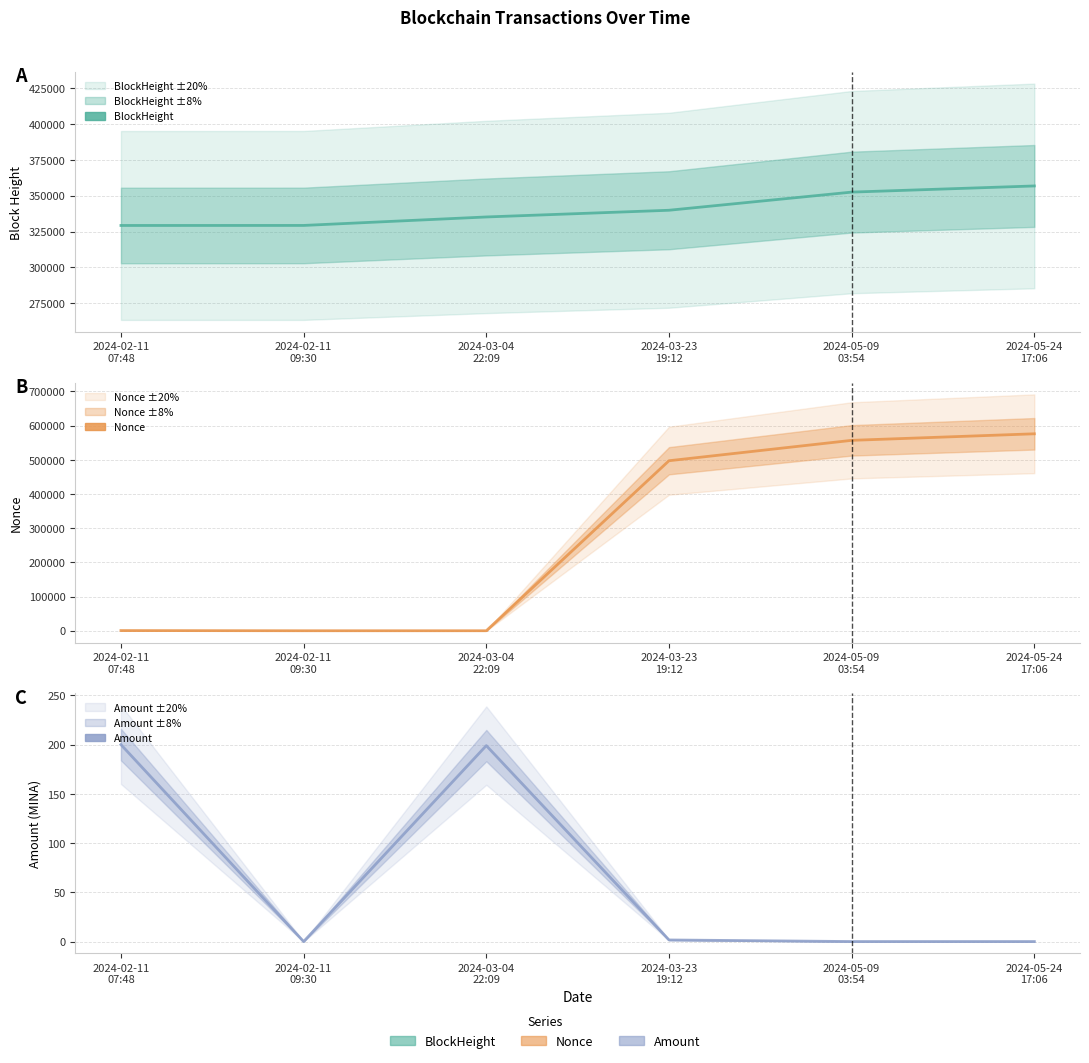

At which label is Amount closest to 100?

2024-03-23
19:12